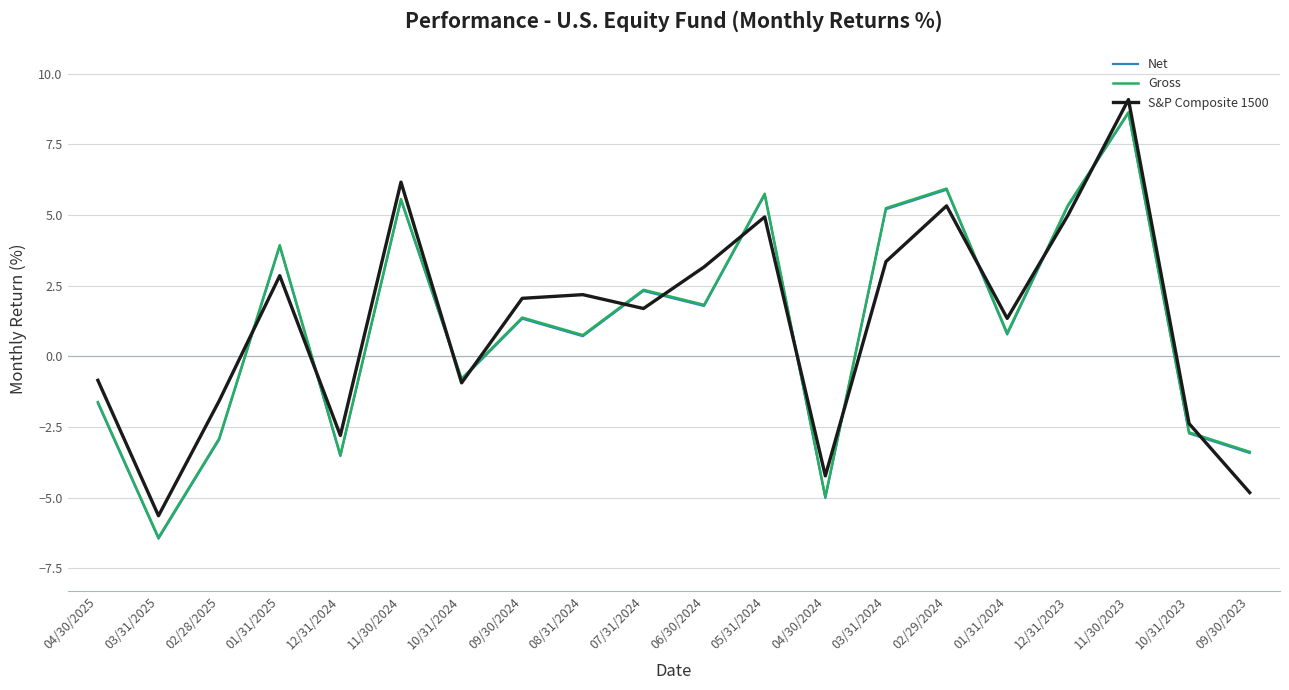

How many positive values does the S&P Composite 1500 series have?

12